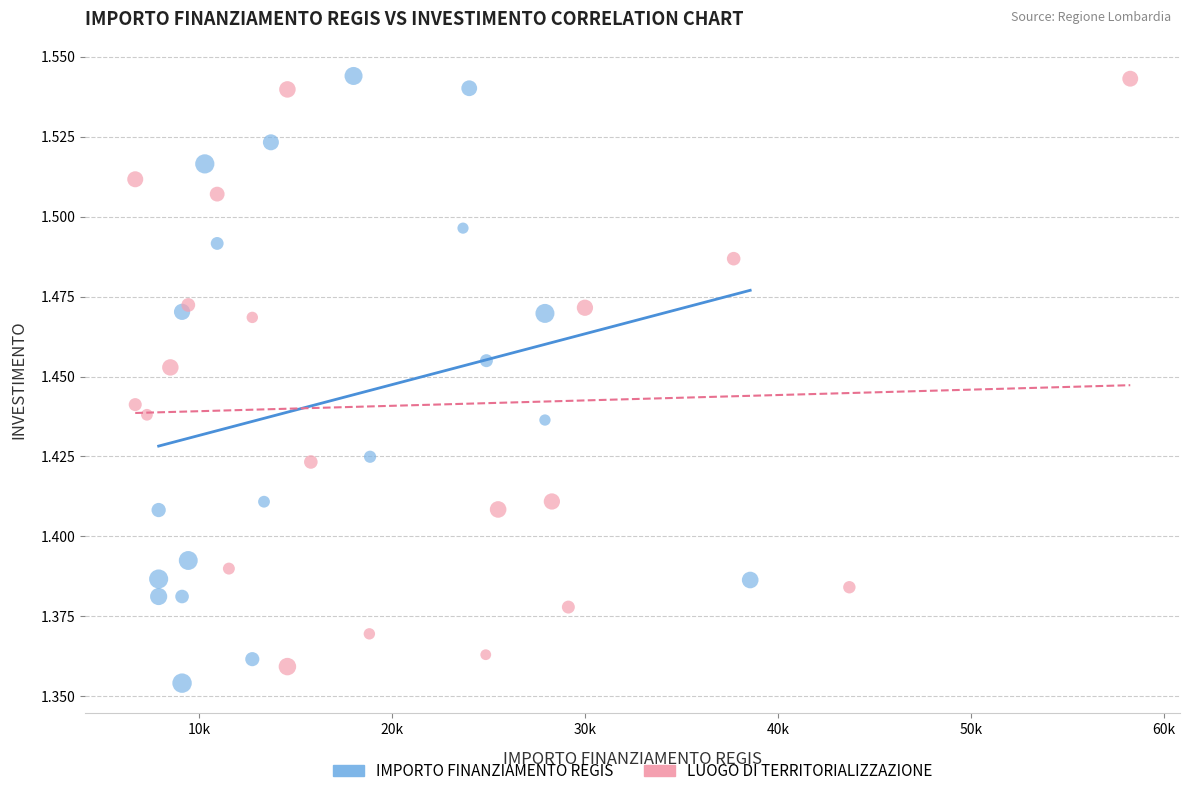

Which series contains the lowest Y value?

IMPORTO FINANZIAMENTO REGIS